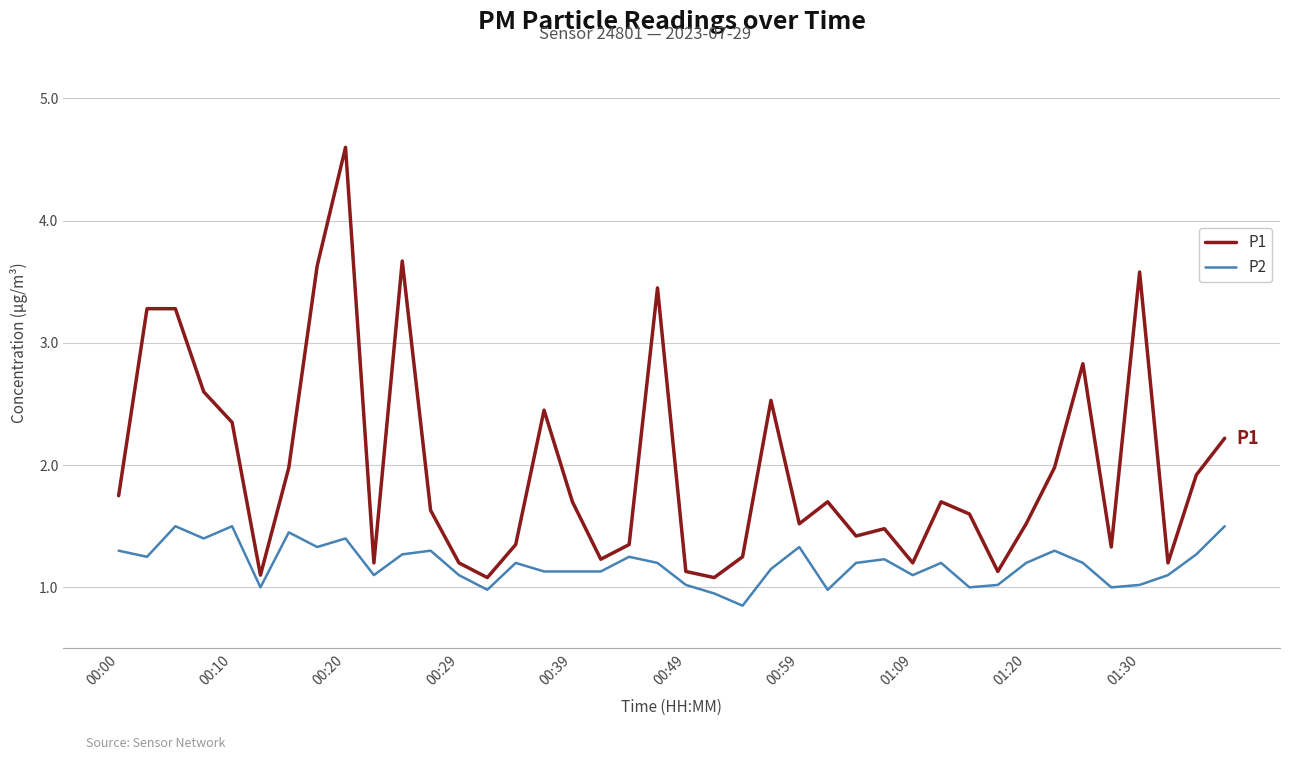

True or false: P2 and P1 intersect in this chart.

False